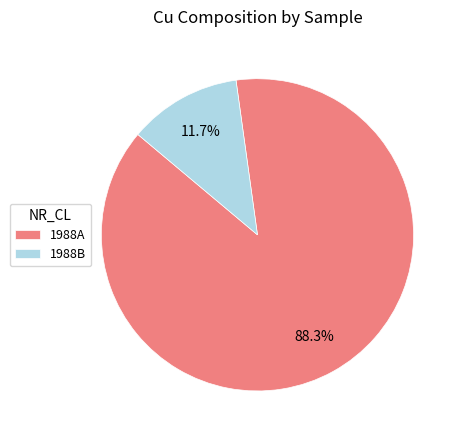

Does 1988B account for over 50% of the chart?

No